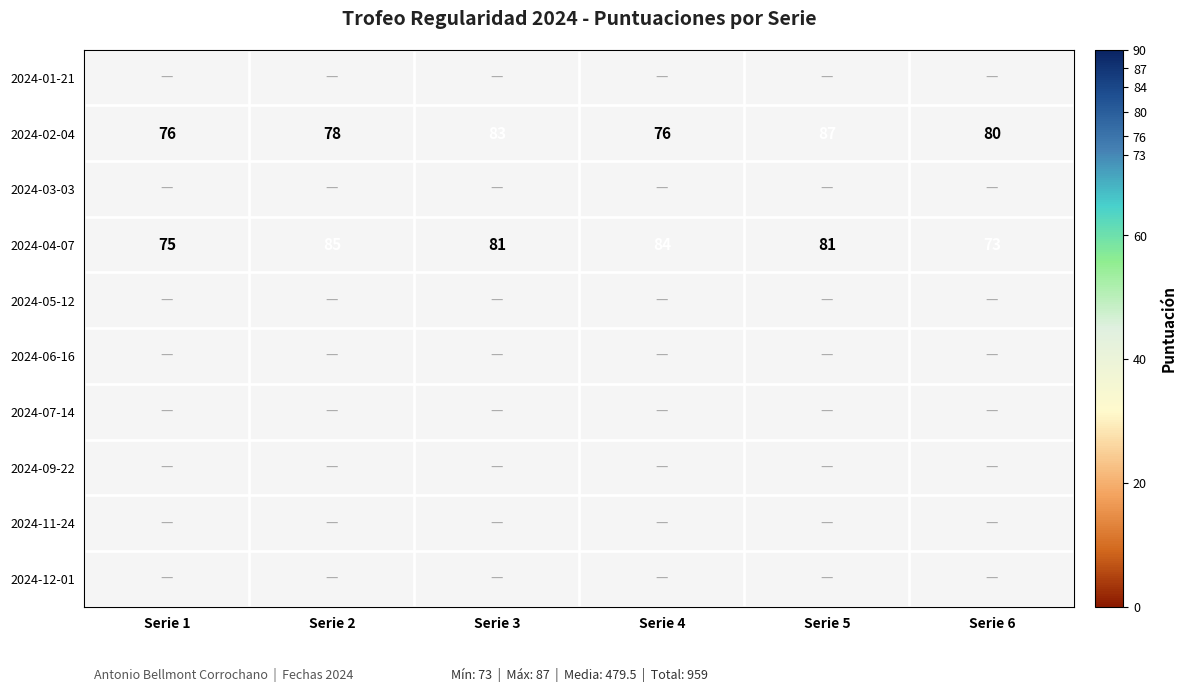

What is the highest value of the 2024-04-07 series?

85